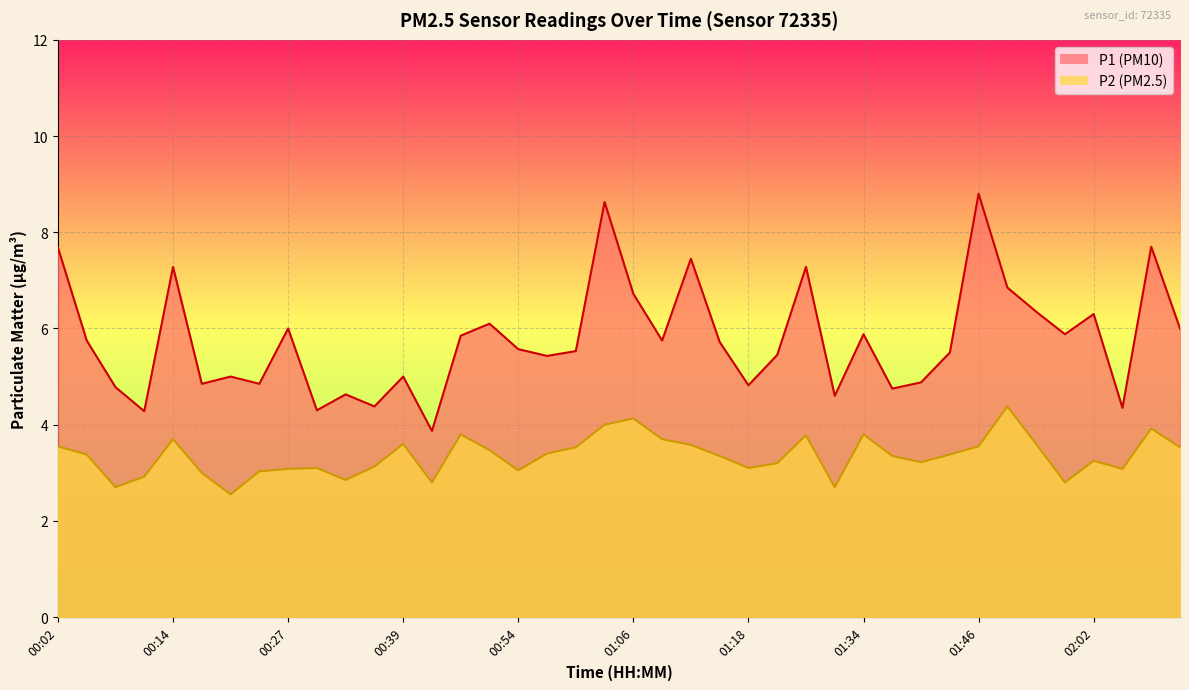

True or false: P2 and P1 intersect in this chart.

False